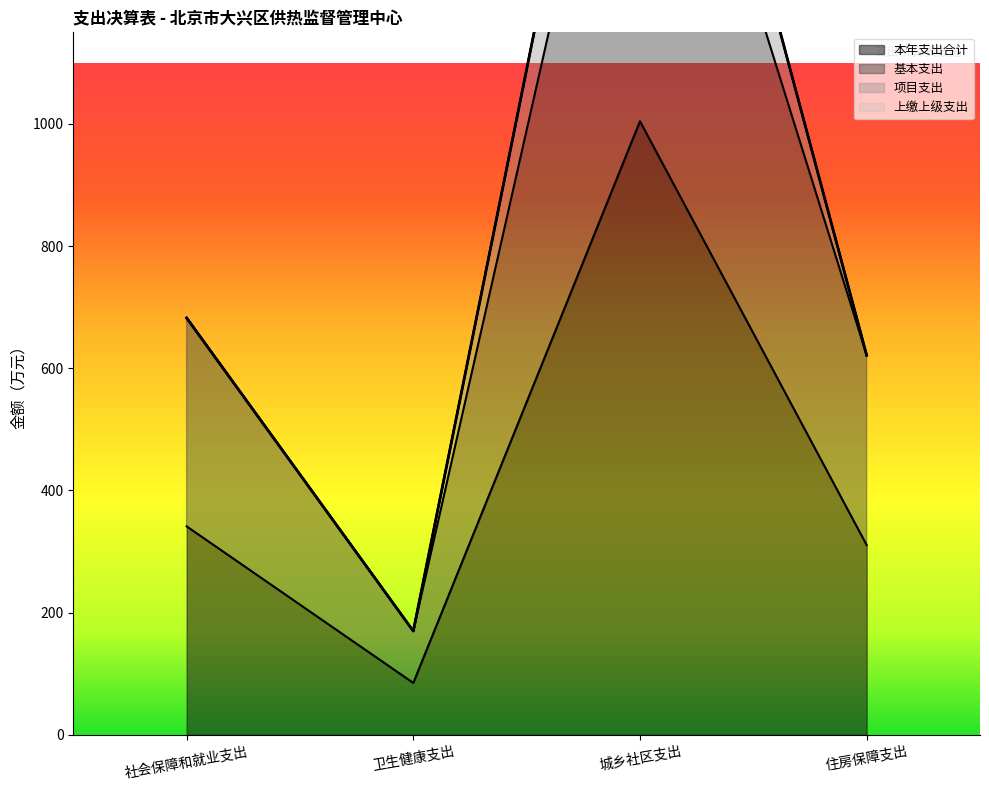

Where is 本年支出合计 nearest to the value 544?

社会保障和就业支出